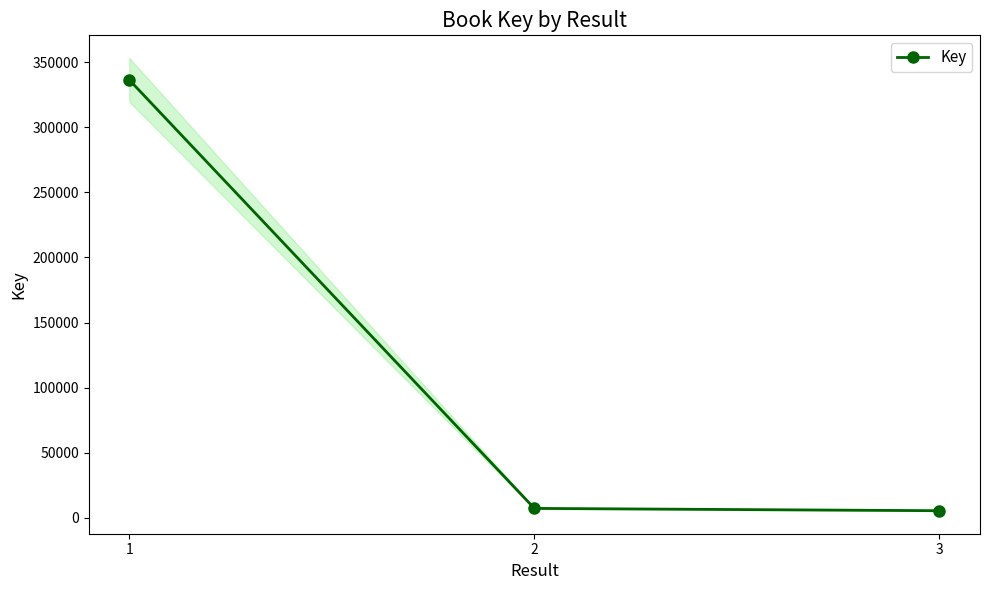

What is the difference between the maximum and minimum values?

330884